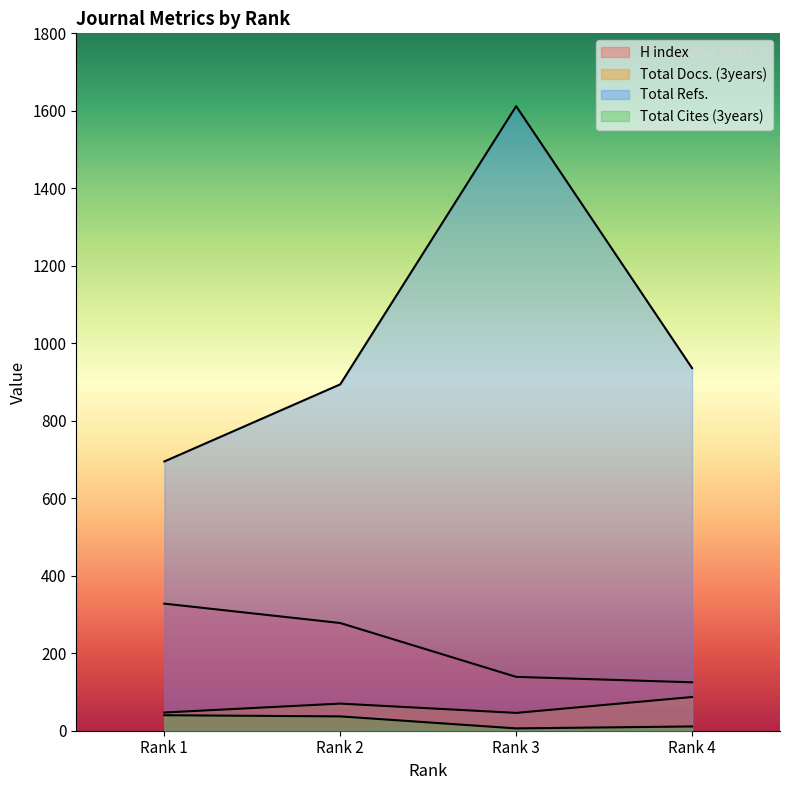

The Total Refs. series shows 894 at Rank 2. True or false?

True